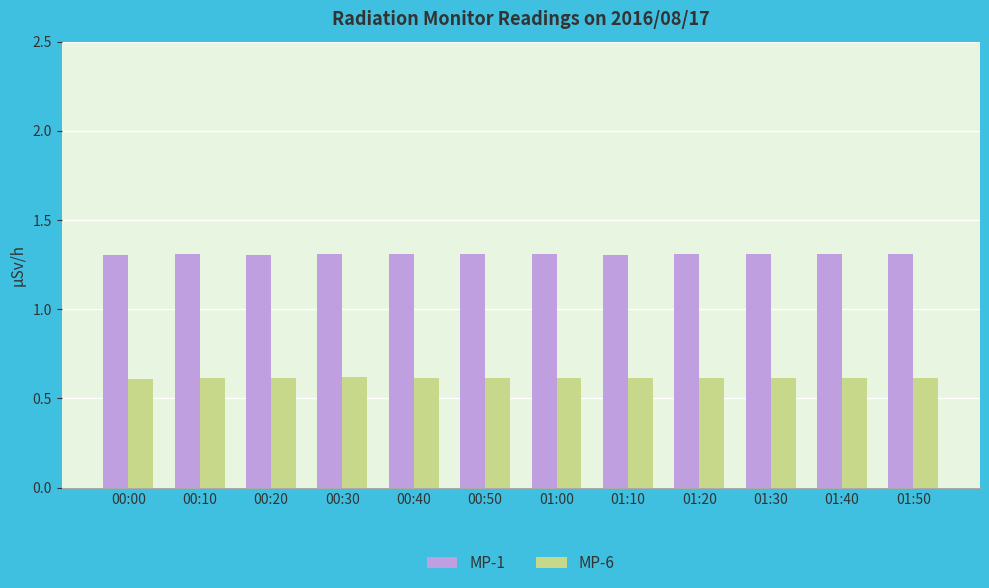

The MP-1 series shows 1.3 at 00:20. True or false?

True